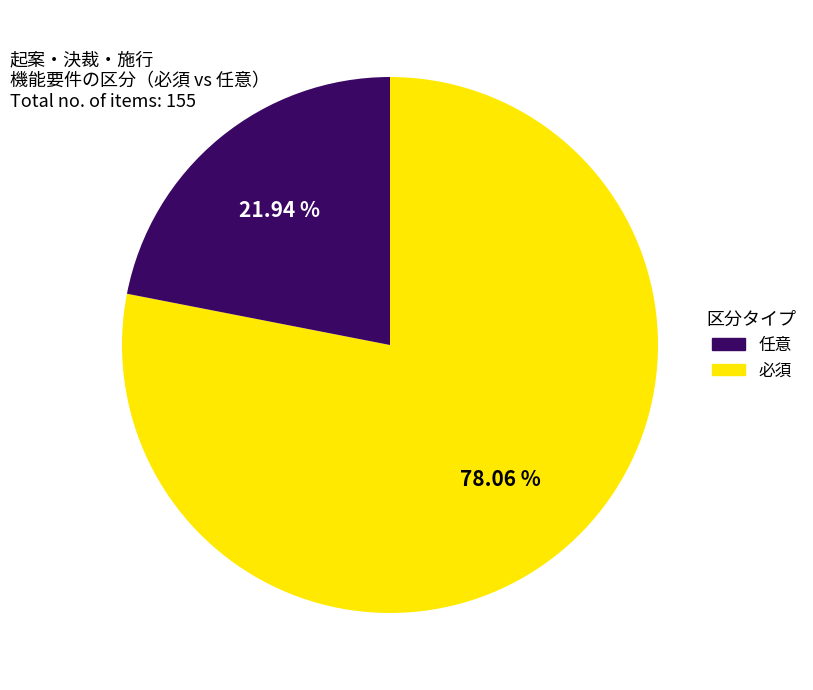

Does any single category account for the majority?

Yes